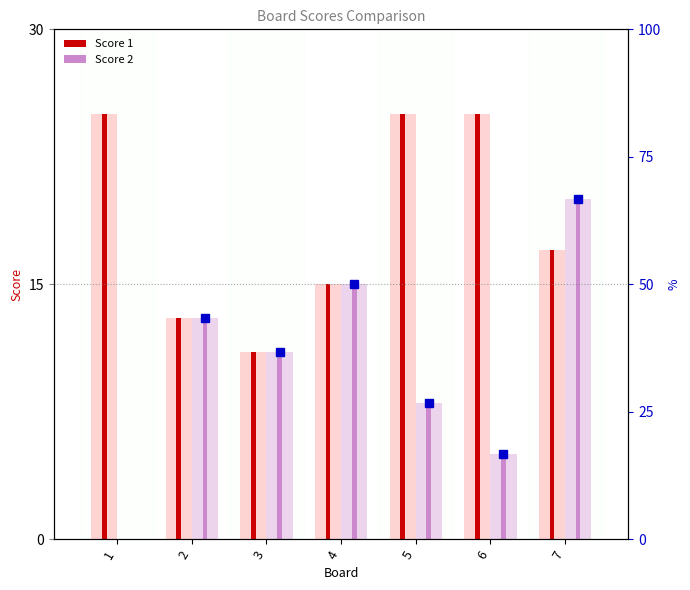

What is the sum of the Score 1 values at 2 and 7?

30